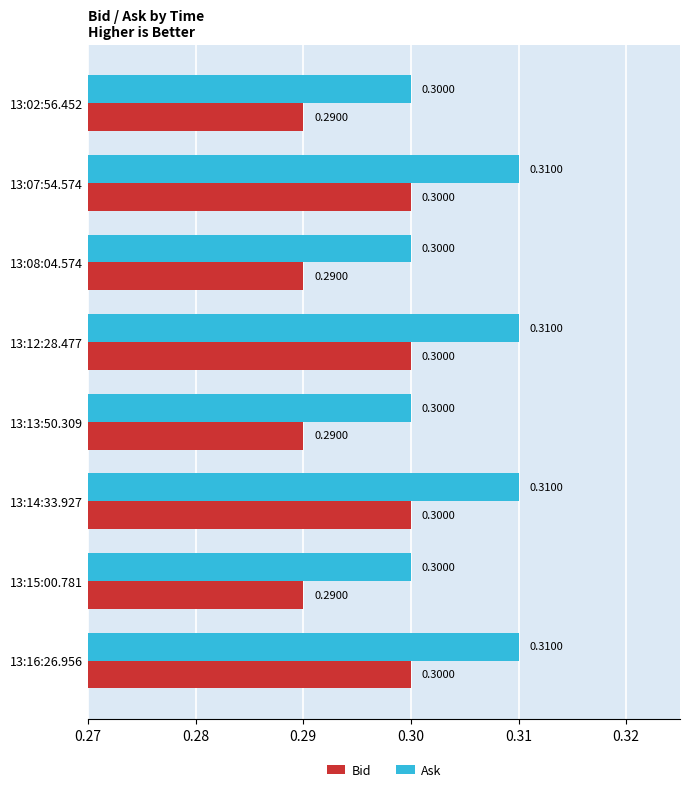

List the series in order of their overall mean, highest first.

Ask, Bid